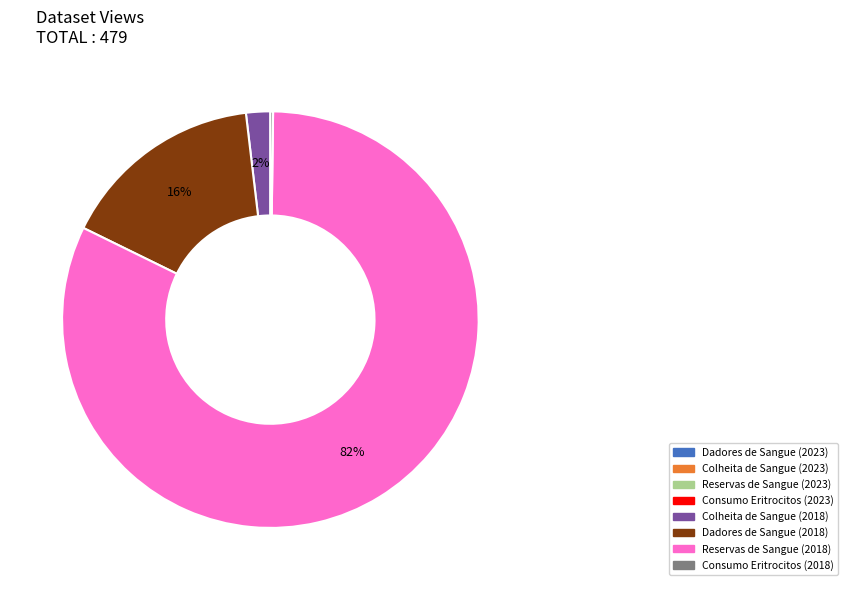

Is there any slice that represents more than half of the pie?

Yes